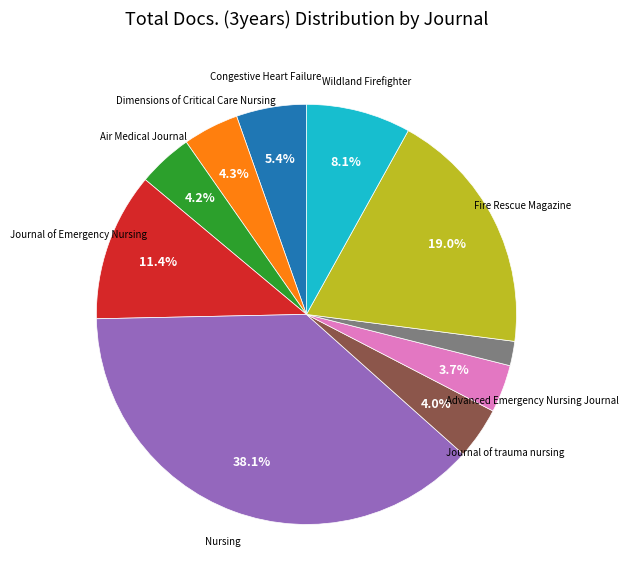

Is there a majority slice in this chart?

No